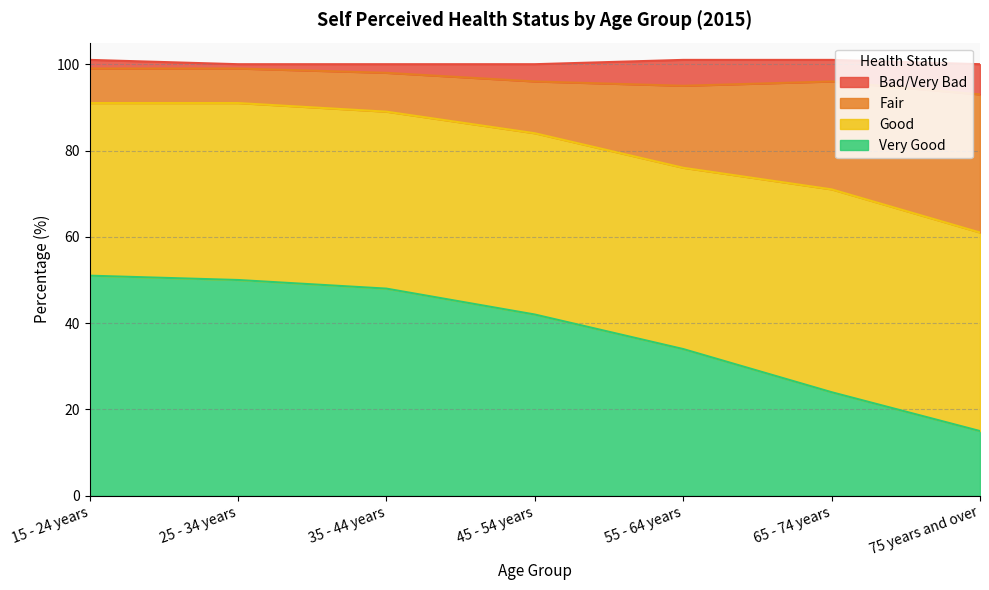

What is the total value across all series at 65 - 74 years?

101